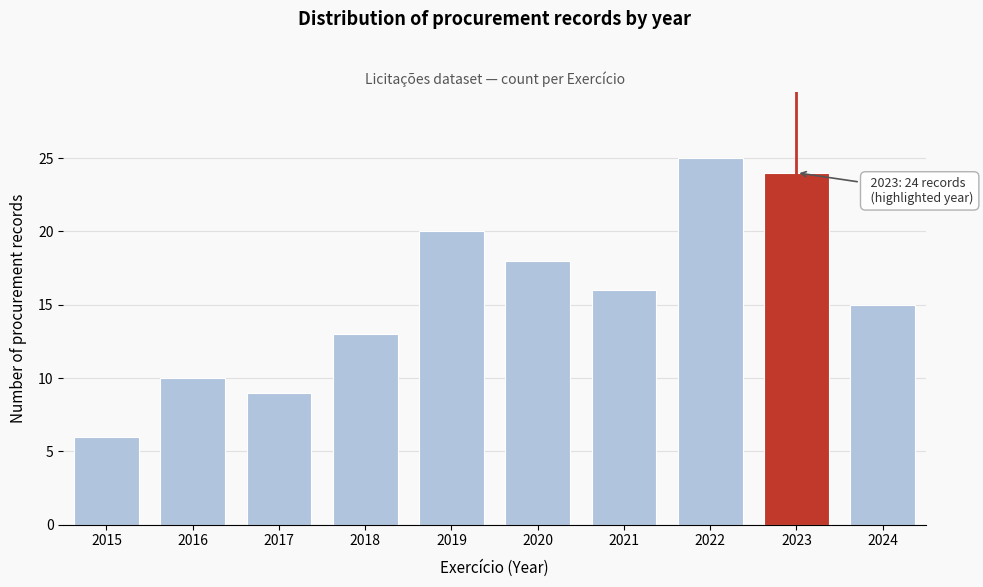

Reading left to right, what are all the values shown in this chart?

2015=6	2016=10	2017=9	2018=13	2019=20	2020=18	2021=16	2022=25	2023=24	2024=15